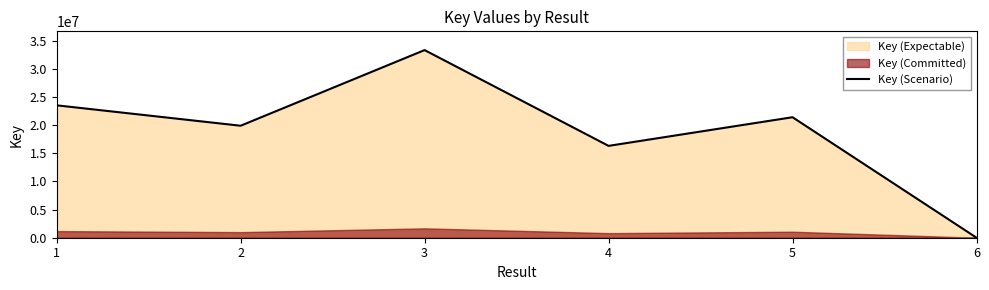

What is the value of the 1st point from the left?

23539486